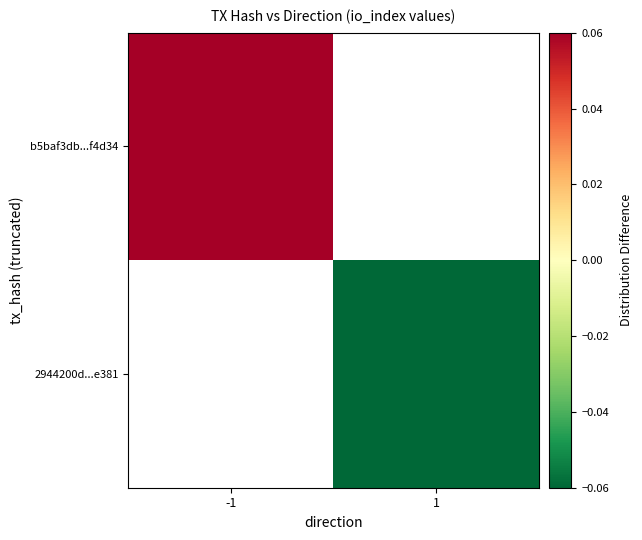

What is the maximum value shown in the chart?

0.1